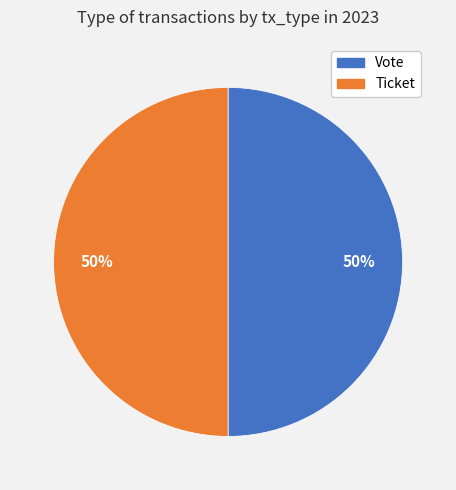

Is the sum of Ticket and Vote greater than half?

Yes